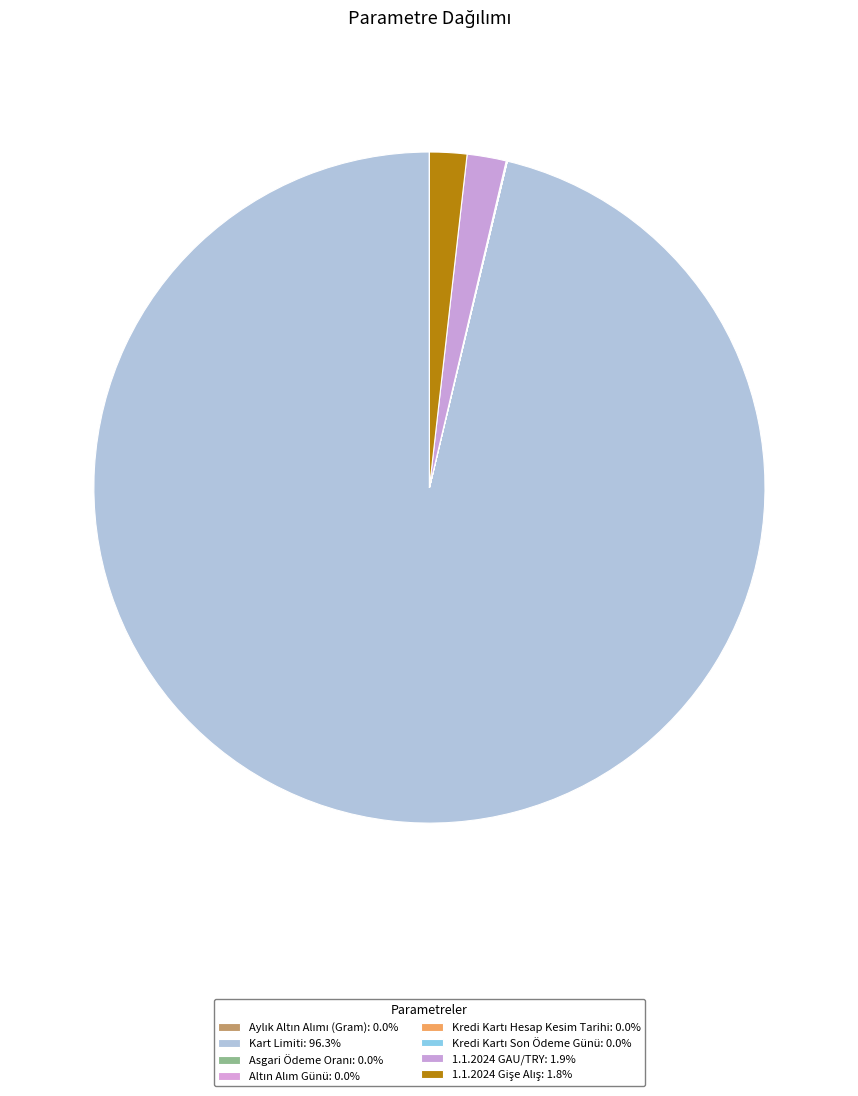

Rank the categories by value from highest to lowest.

Kart Limiti, 1.1.2024 GAU/TRY, 1.1.2024 Gişe Alış, Kredi Kartı Son Ödeme Günü, Kredi Kartı Hesap Kesim Tarihi, Aylık Altın Alımı (Gram), Altın Alım Günü, Asgari Ödeme Oranı